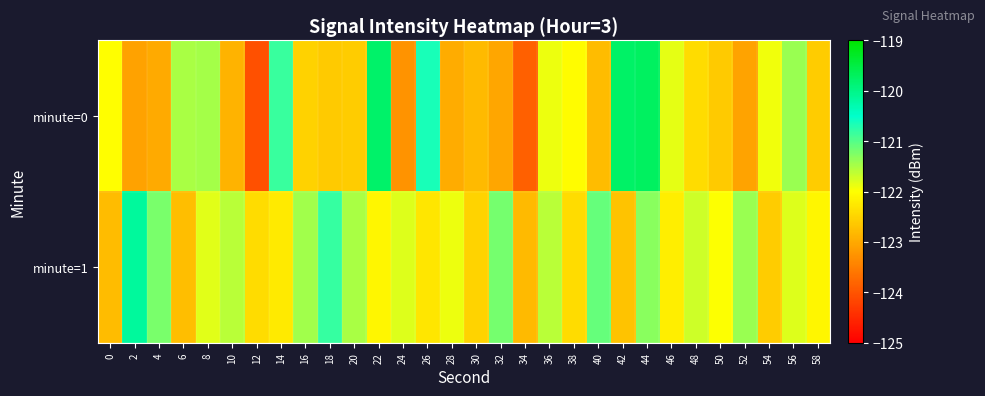

Reading right to left, transcribe all the data shown in this chart.

minute=0: 58=-122.6	56=-121.4	54=-121.9	52=-123.1	50=-122.6	48=-122.4	46=-121.8	44=-119.7	42=-119.8	40=-122.8	38=-122.0	36=-121.9	34=-123.9	32=-123.0	30=-122.8	28=-123.0	26=-120.6	24=-123.3	22=-119.8	20=-122.6	18=-122.6	16=-122.5	14=-120.8	12=-124.1	10=-122.9	8=-121.5	6=-121.5	4=-123.0	2=-123.1	0=-122.0
minute=1: 58=-122.1	56=-121.8	54=-122.6	52=-121.4	50=-122.0	48=-121.7	46=-122.2	44=-121.3	42=-122.7	40=-121.1	38=-122.4	36=-121.6	34=-122.8	32=-121.2	30=-122.5	28=-121.9	26=-122.3	24=-121.8	22=-122.1	20=-121.5	18=-120.8	16=-121.5	14=-122.2	12=-122.4	10=-121.6	8=-121.8	6=-122.8	4=-121.2	2=-120.2	0=-122.8